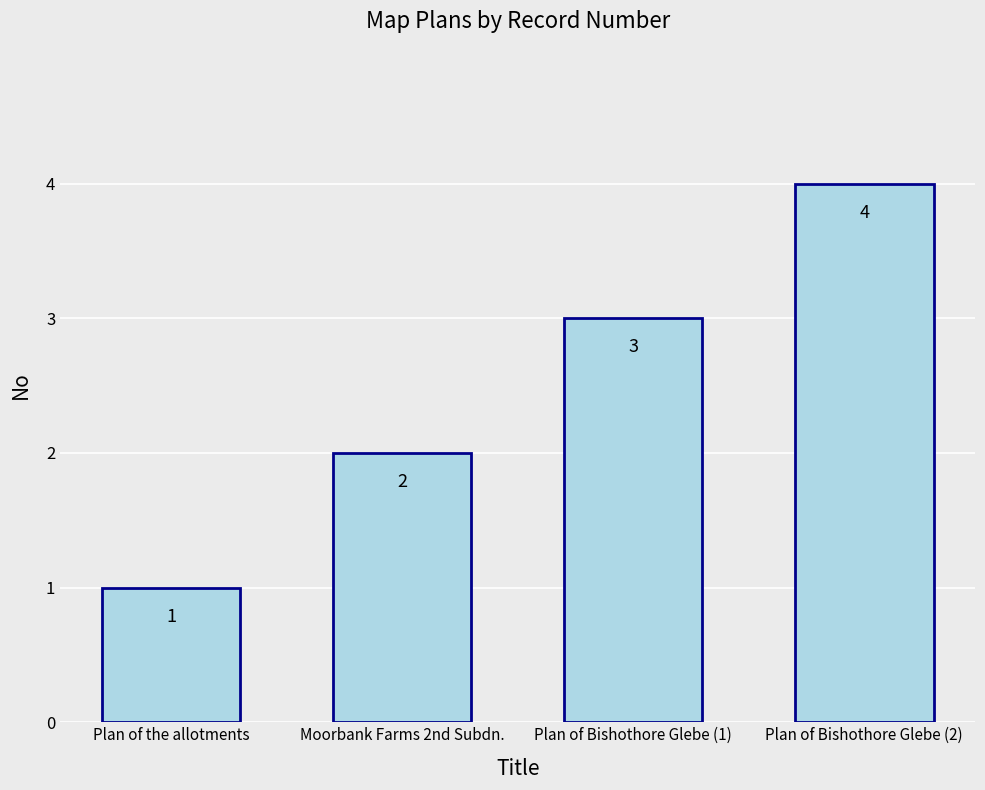

The value at Moorbank Farms 2nd Subdn. is 3. True or false?

False